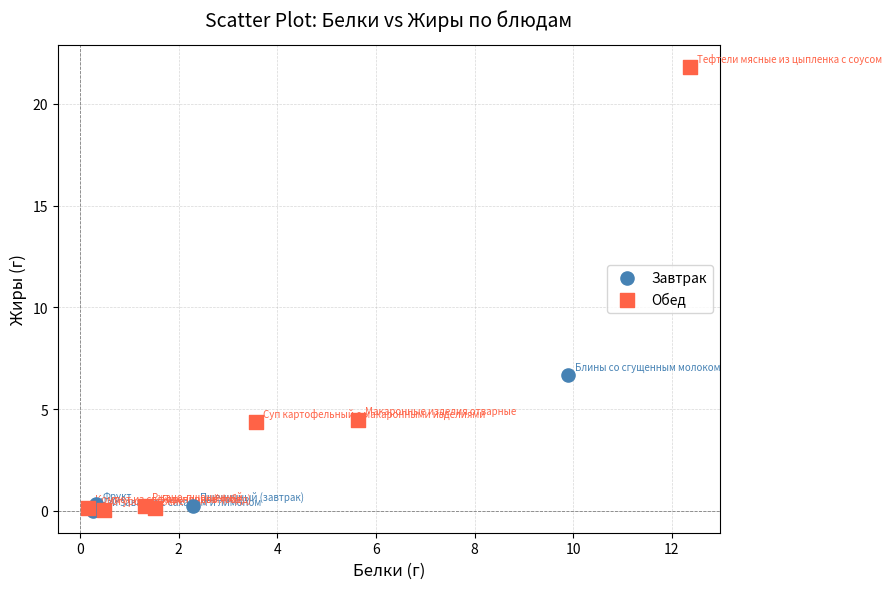

Which series has the widest spread of Y values?

Обед